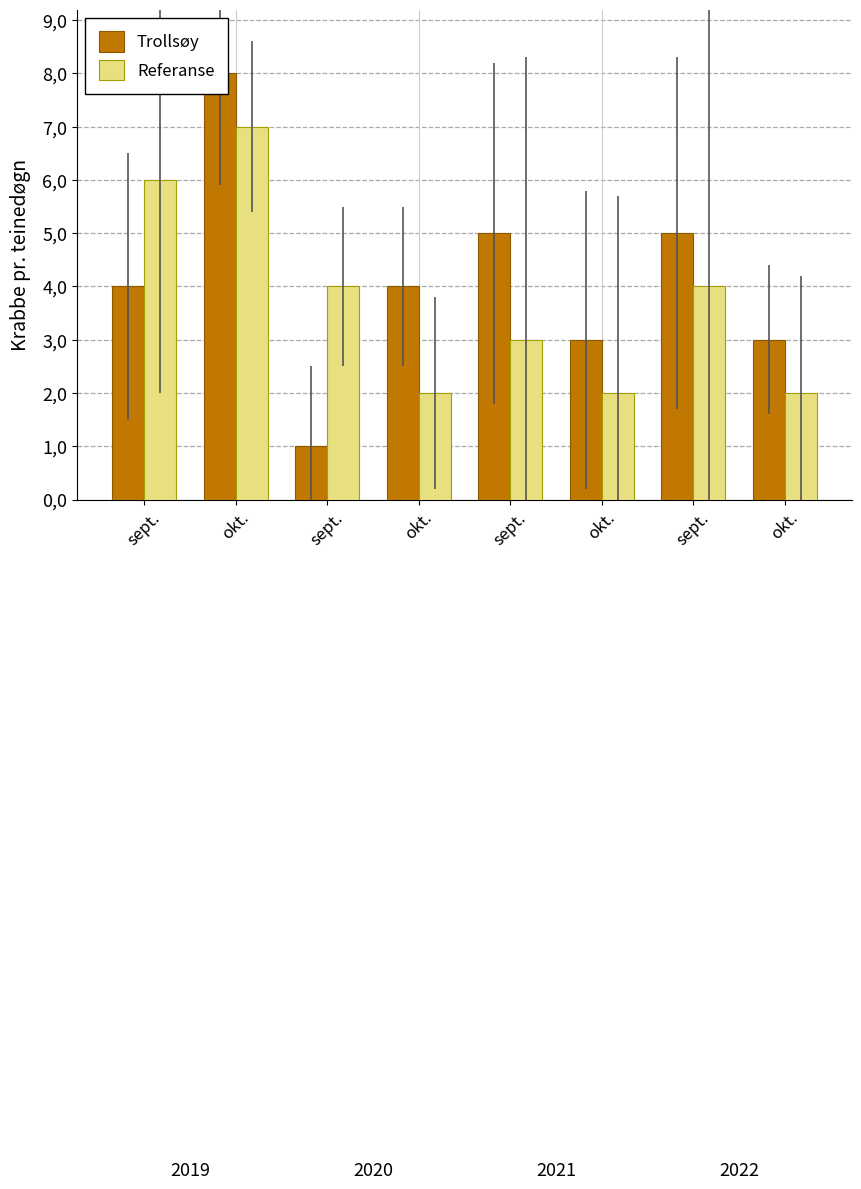

Count the Trollsøy values in the range 3 to 5.

6